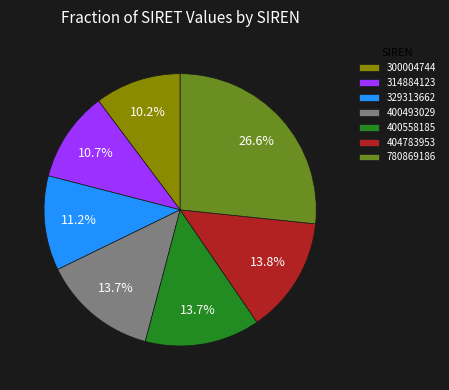

What portion of the pie excludes 300004744?

89.8%